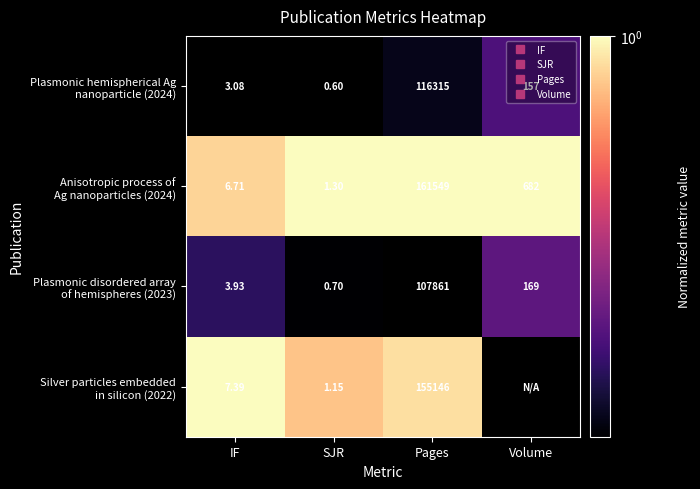

Count the Plasmonic hemispherical Ag nanoparticle (2024) values in the range 0 to 1.

4